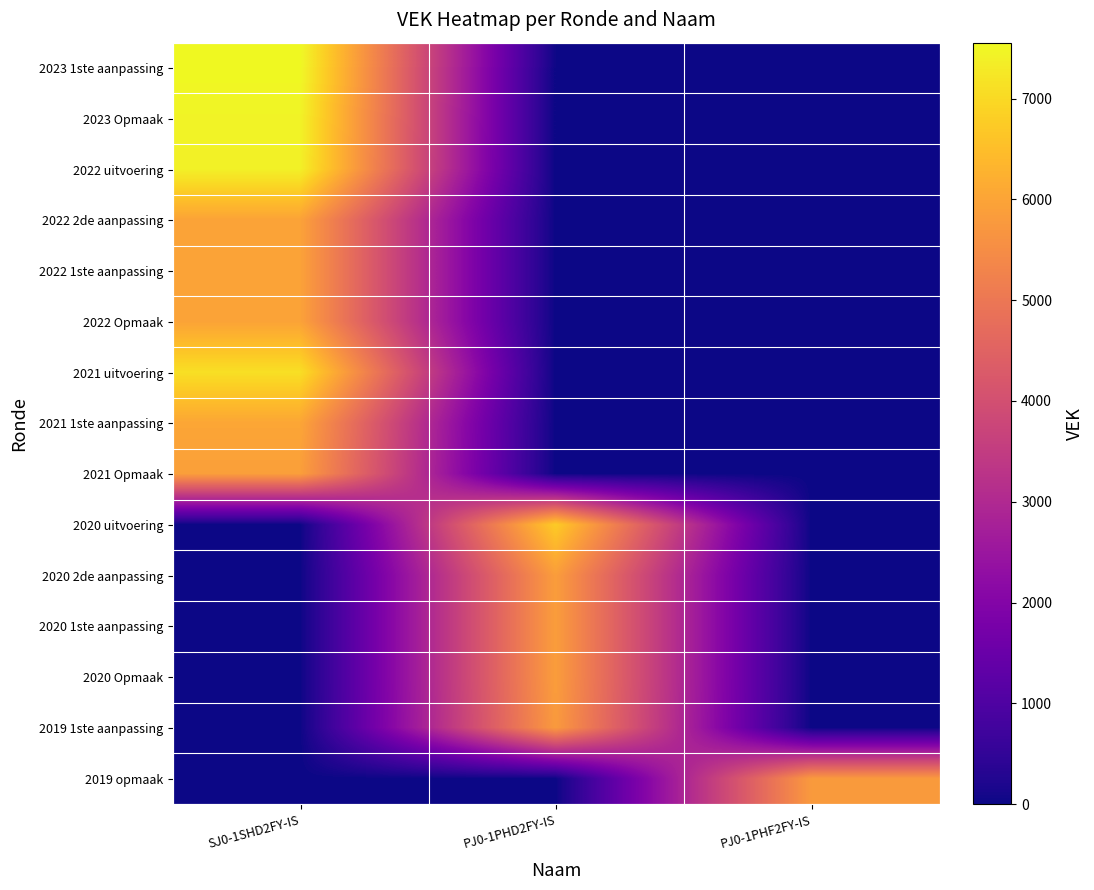

Reading left to right, extract all data points from this chart.

2023 1ste aanpassing: SJ0-1SHD2FY-IS=7554	PJ0-1PHD2FY-IS=0	PJ0-1PHF2FY-IS=0
2023 Opmaak: SJ0-1SHD2FY-IS=7457	PJ0-1PHD2FY-IS=0	PJ0-1PHF2FY-IS=0
2022 uitvoering: SJ0-1SHD2FY-IS=7421	PJ0-1PHD2FY-IS=0	PJ0-1PHF2FY-IS=0
2022 2de aanpassing: SJ0-1SHD2FY-IS=5967	PJ0-1PHD2FY-IS=0	PJ0-1PHF2FY-IS=0
2022 1ste aanpassing: SJ0-1SHD2FY-IS=5967	PJ0-1PHD2FY-IS=0	PJ0-1PHF2FY-IS=0
2022 Opmaak: SJ0-1SHD2FY-IS=5967	PJ0-1PHD2FY-IS=0	PJ0-1PHF2FY-IS=0
2021 uitvoering: SJ0-1SHD2FY-IS=7107	PJ0-1PHD2FY-IS=0	PJ0-1PHF2FY-IS=0
2021 1ste aanpassing: SJ0-1SHD2FY-IS=6035	PJ0-1PHD2FY-IS=0	PJ0-1PHF2FY-IS=0
2021 Opmaak: SJ0-1SHD2FY-IS=5894	PJ0-1PHD2FY-IS=0	PJ0-1PHF2FY-IS=0
2020 uitvoering: SJ0-1SHD2FY-IS=0	PJ0-1PHD2FY-IS=6754	PJ0-1PHF2FY-IS=0
2020 2de aanpassing: SJ0-1SHD2FY-IS=0	PJ0-1PHD2FY-IS=5858	PJ0-1PHF2FY-IS=0
2020 1ste aanpassing: SJ0-1SHD2FY-IS=0	PJ0-1PHD2FY-IS=5858	PJ0-1PHF2FY-IS=0
2020 Opmaak: SJ0-1SHD2FY-IS=0	PJ0-1PHD2FY-IS=5858	PJ0-1PHF2FY-IS=0
2019 1ste aanpassing: SJ0-1SHD2FY-IS=0	PJ0-1PHD2FY-IS=5790	PJ0-1PHF2FY-IS=0
2019 opmaak: SJ0-1SHD2FY-IS=0	PJ0-1PHD2FY-IS=0	PJ0-1PHF2FY-IS=5790